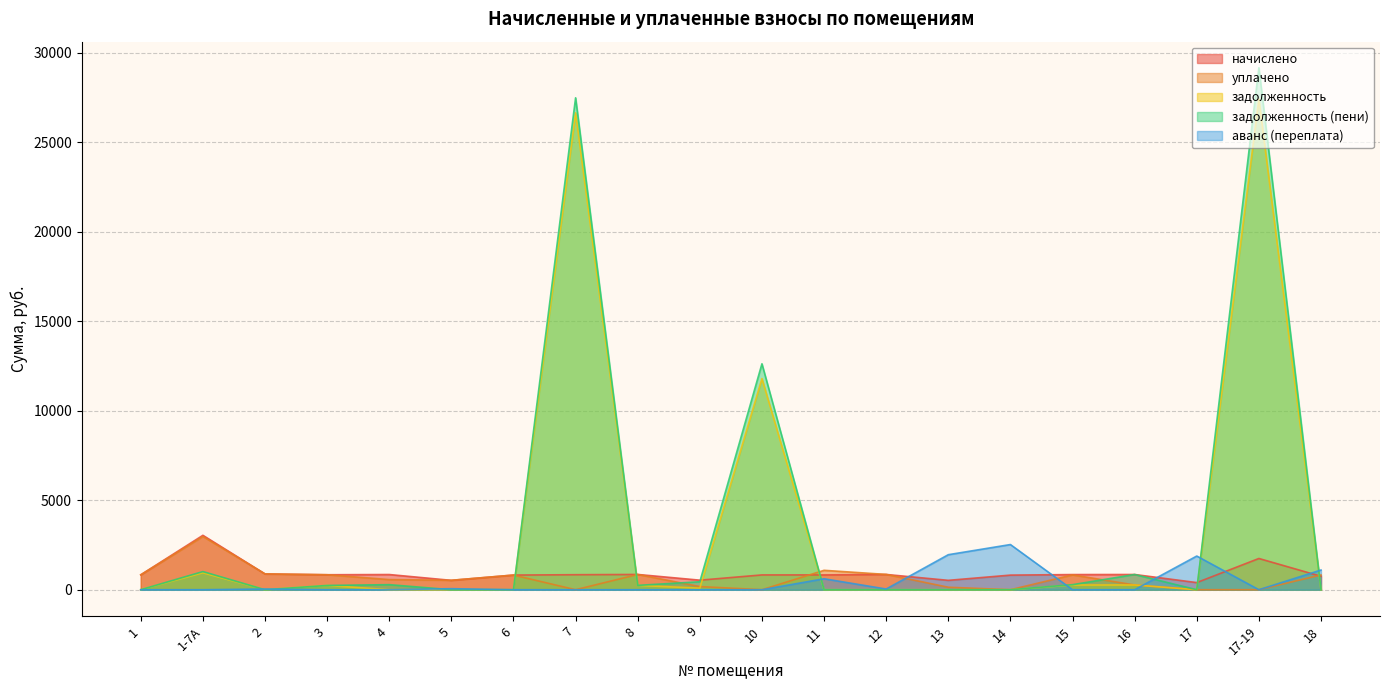

How many series are shown in this chart?

5